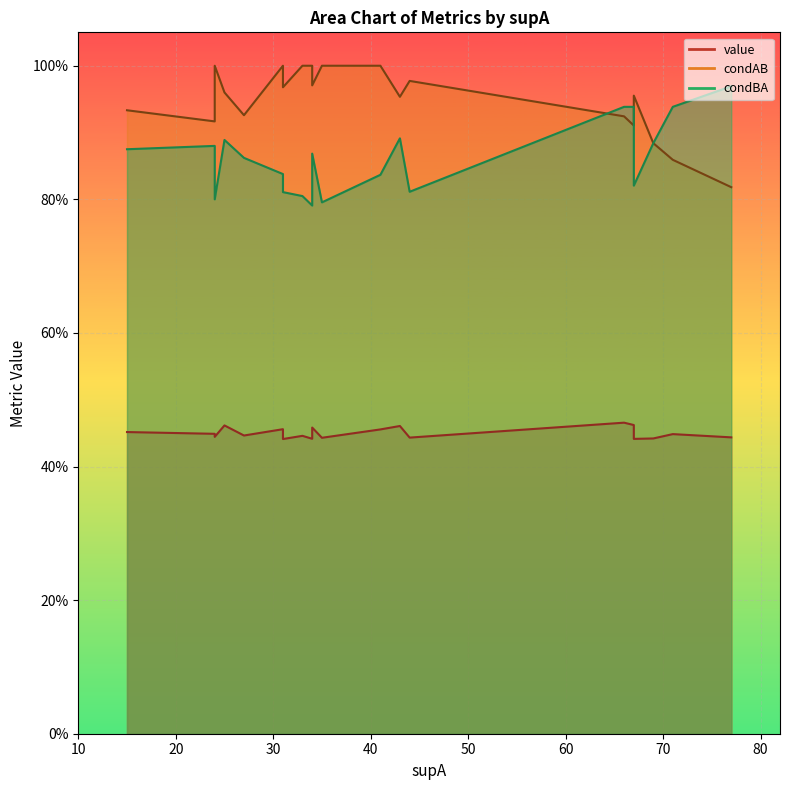

True or false: condAB has more than 1 points higher than both neighbors.

True